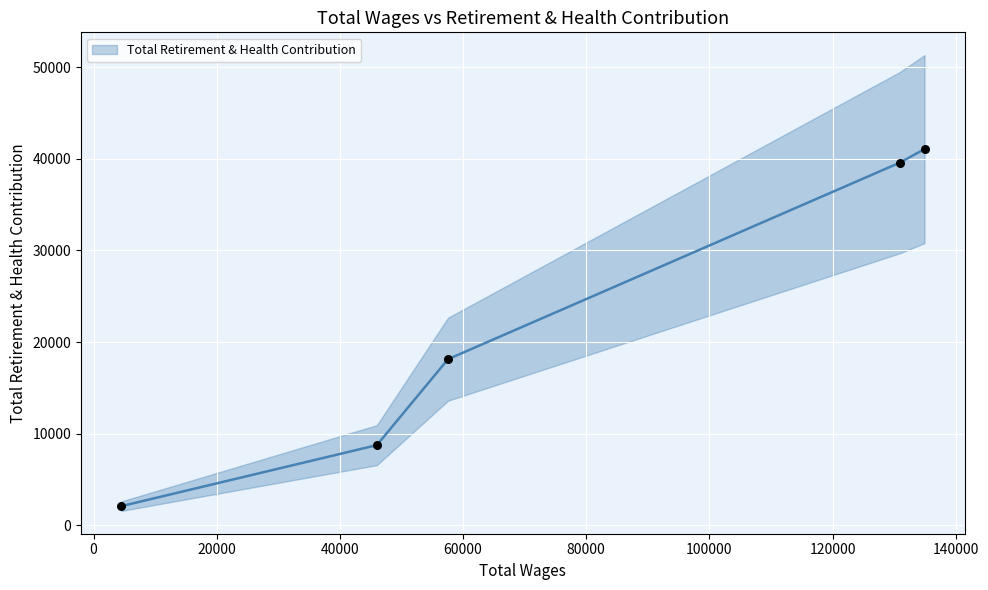

Which has a higher value, 4485.0 or 130912.0?

130912.0